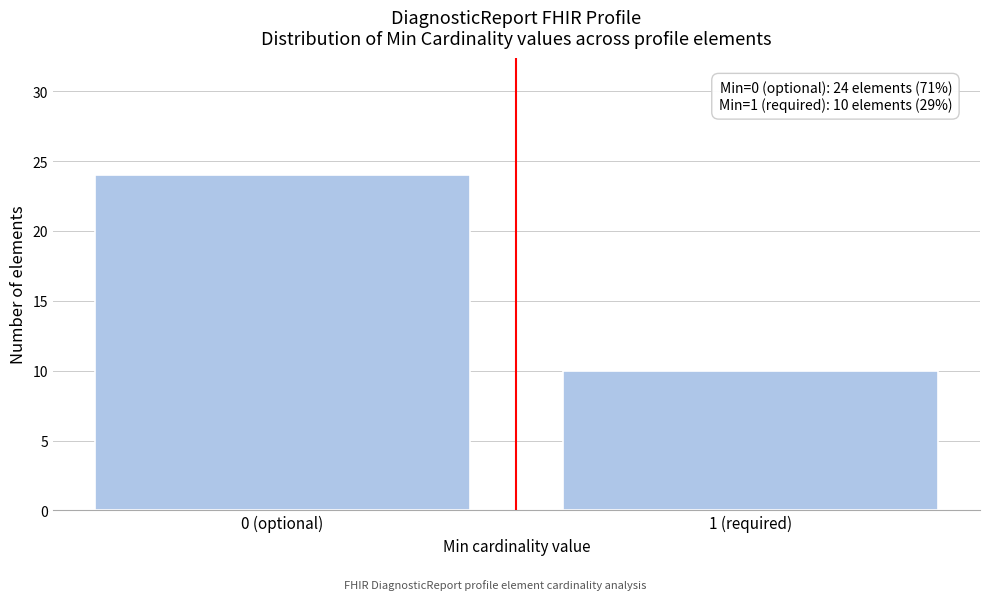

Reading left to right, transcribe all the data shown in this chart.

24	10